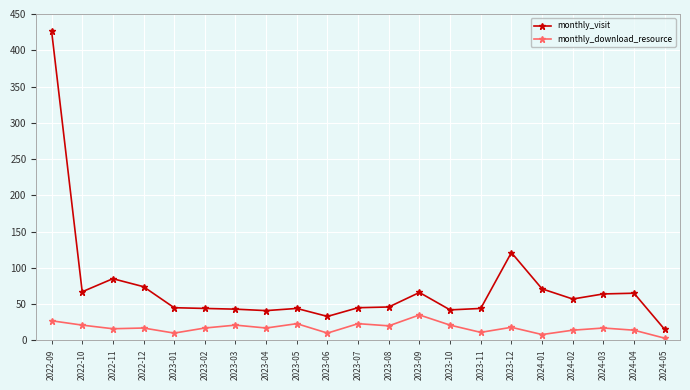

What is the label of the 13th point from the left?

2023-09